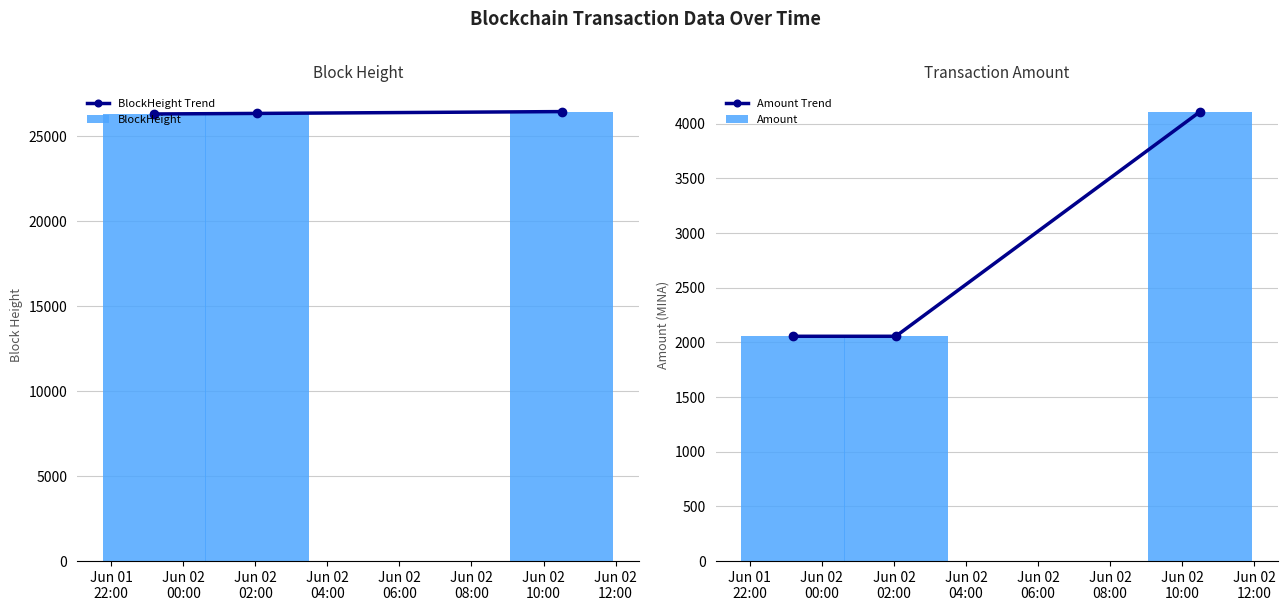

What is the highest value of the Amount Trend series?

4110.7